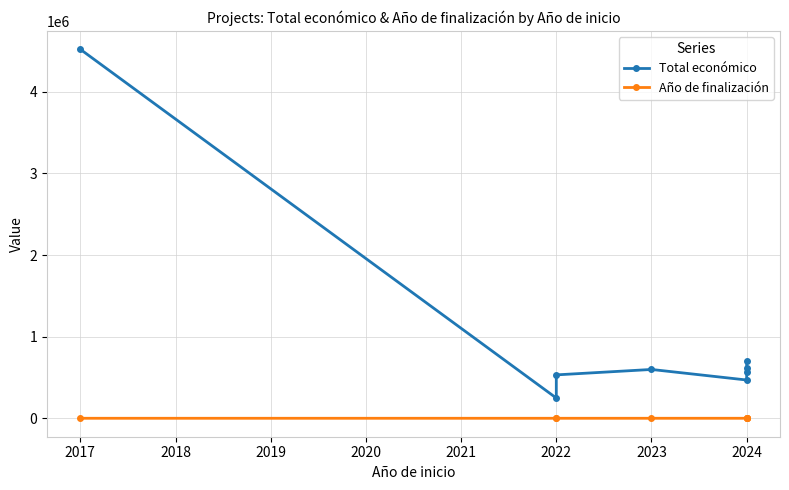

What is the sum of the Año de finalización values at 2023 and 2020?

4054